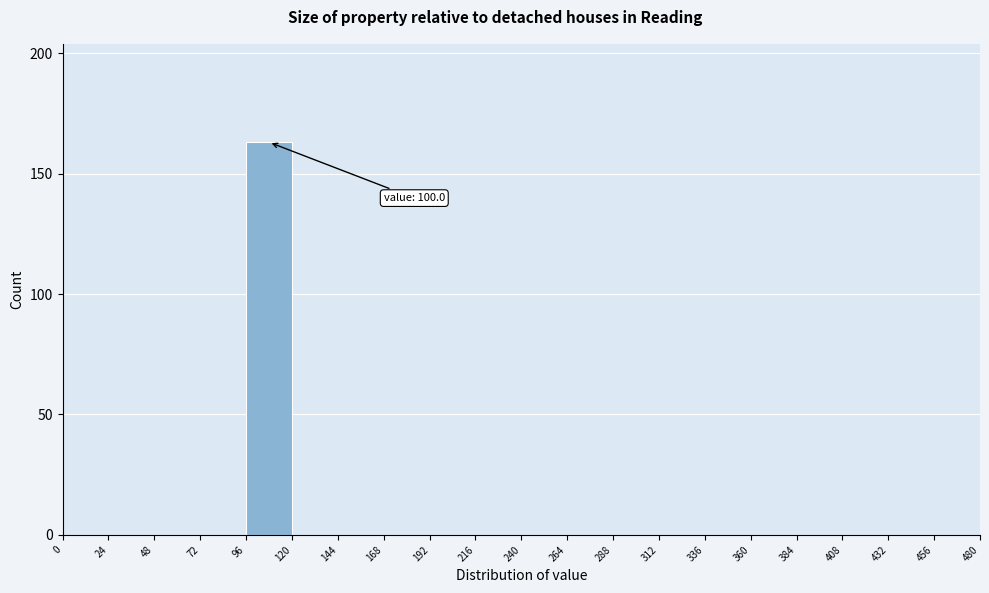

Over which range of the x-axis is the bar tallest?

96 to 120